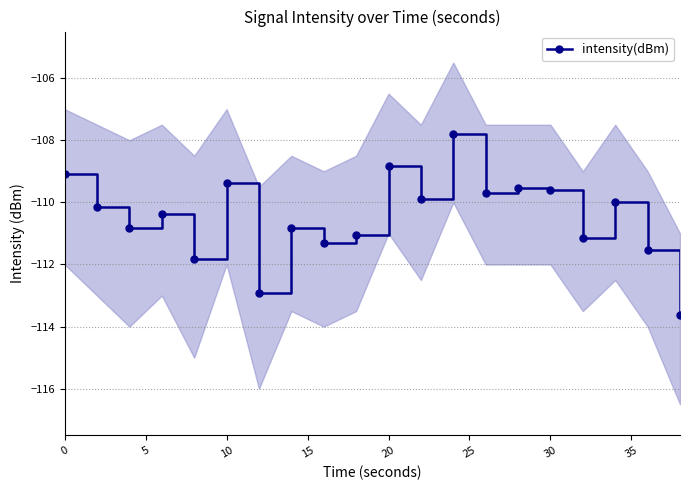

What is the difference between the maximum and minimum values?

5.8